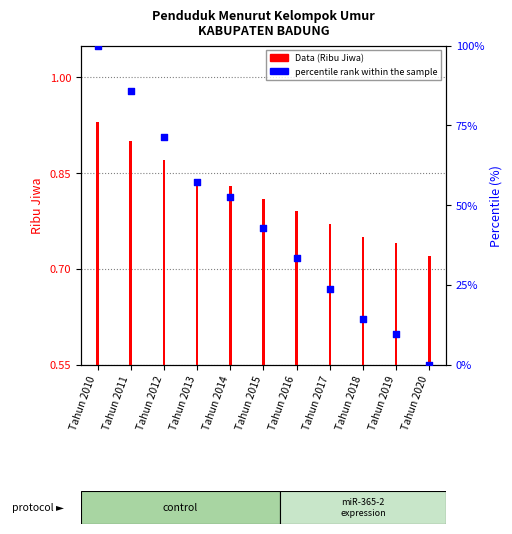

What are all the series names shown in the legend?

Data (Ribu Jiwa), percentile rank within the sample